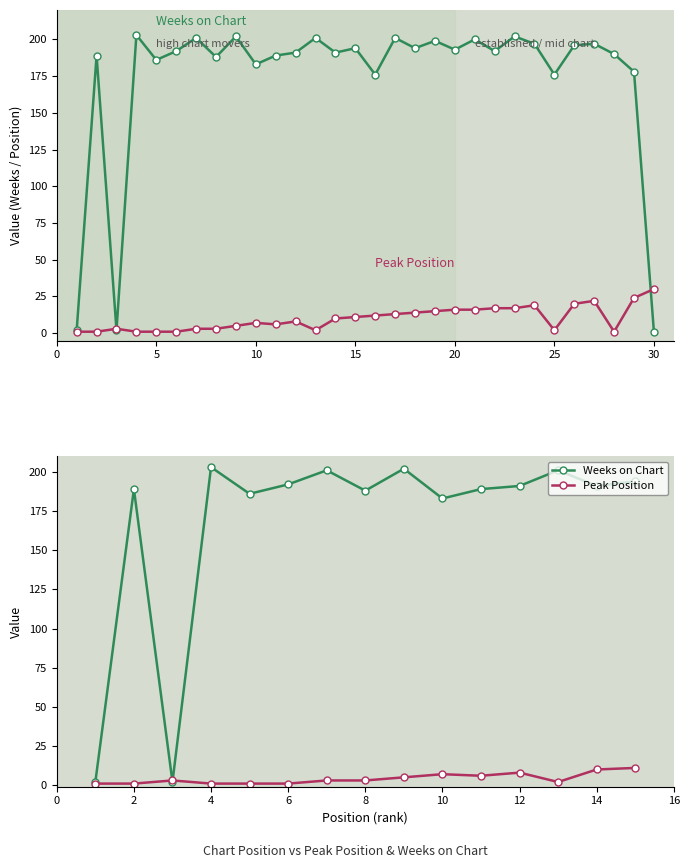

What is the average value of the Peak Position series?

4